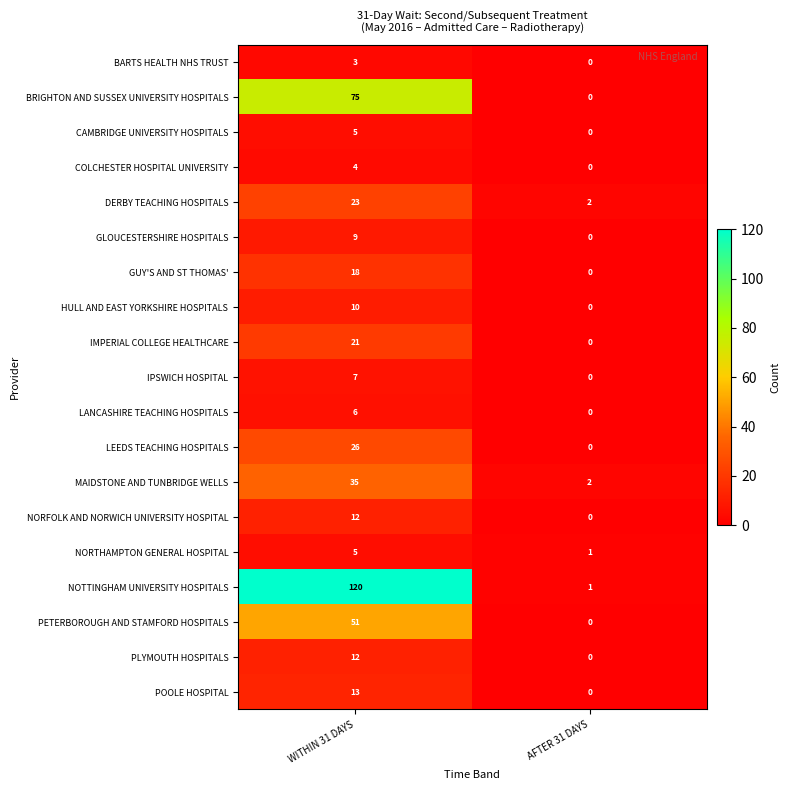

What is the approximate value of COLCHESTER HOSPITAL UNIVERSITY at WITHIN 31 DAYS?

4